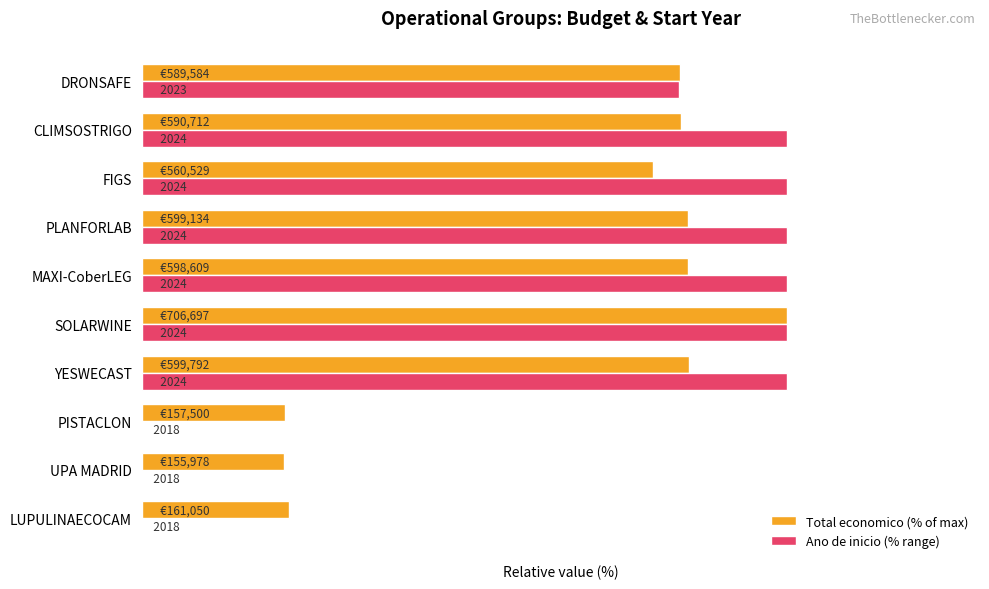

What are all the series names shown in the legend?

Total economico (% of max), Ano de inicio (% range)